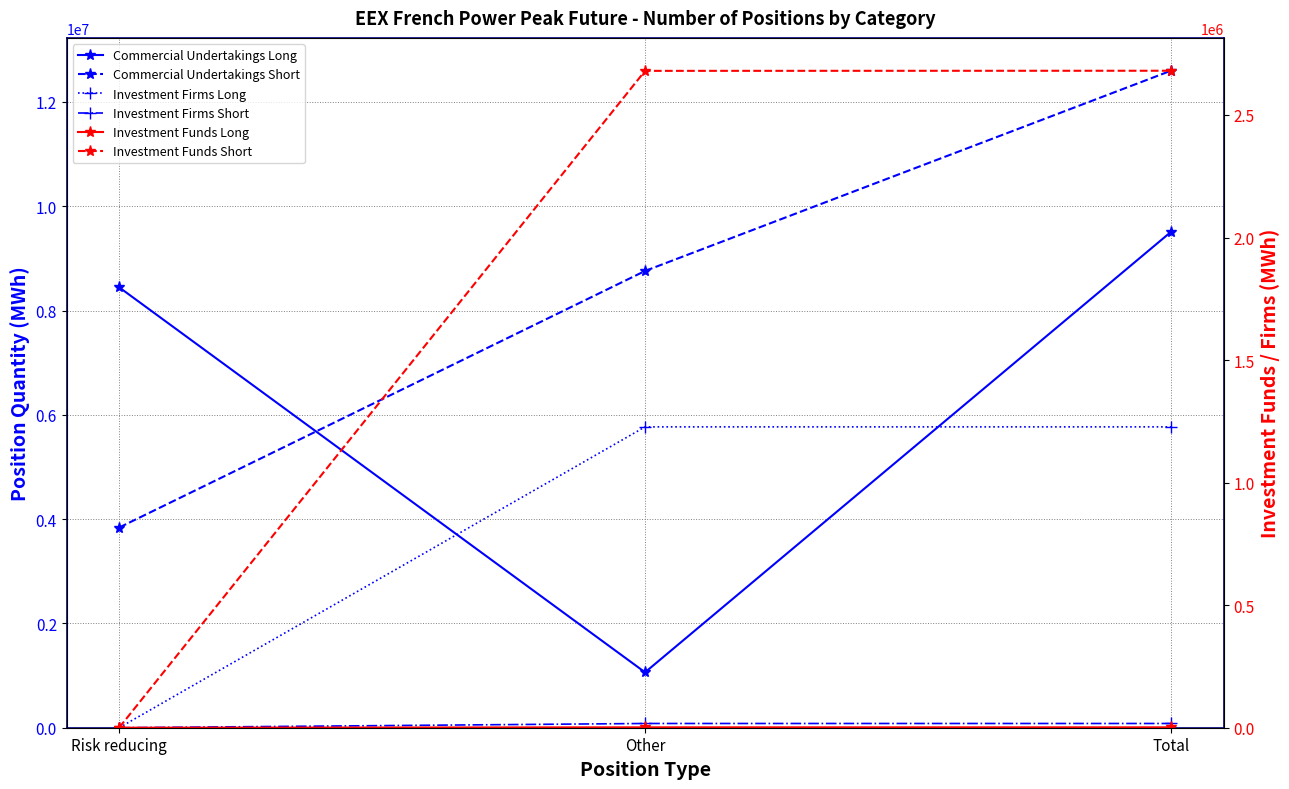

Reading left to right, extract all data points from this chart.

Commercial Undertakings Long: 8445024	1062636	9507660
Commercial Undertakings Short: 3839424	8759424	12598848
Investment Firms Long: 0	5769336	5769336
Investment Firms Short: 0	81216	81216
Investment Funds Long: 0	1584	1584
Investment Funds Short: 492	2679864	2680356